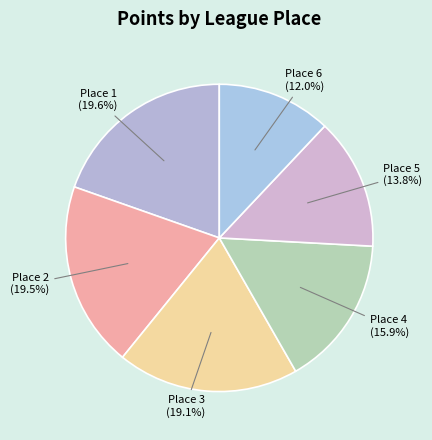

To the nearest percent, what is the average slice percentage?

17%